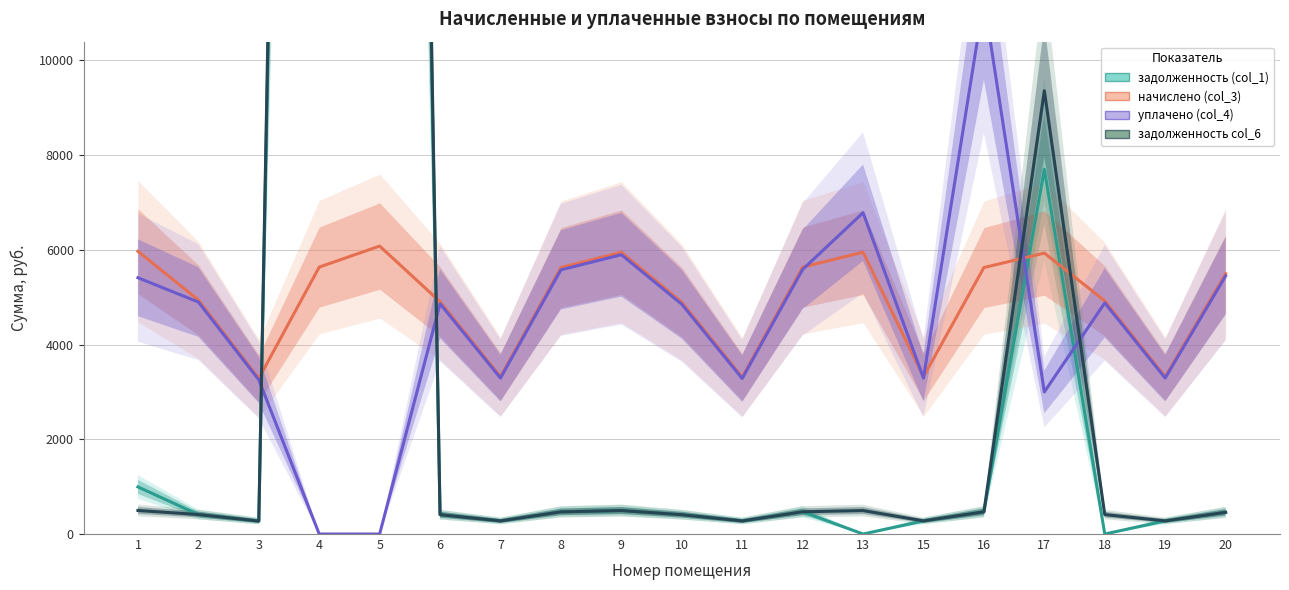

What are all the series names shown in the legend?

задолженность (col_1), начислено (col_3), уплачено (col_4), задолженность col_6